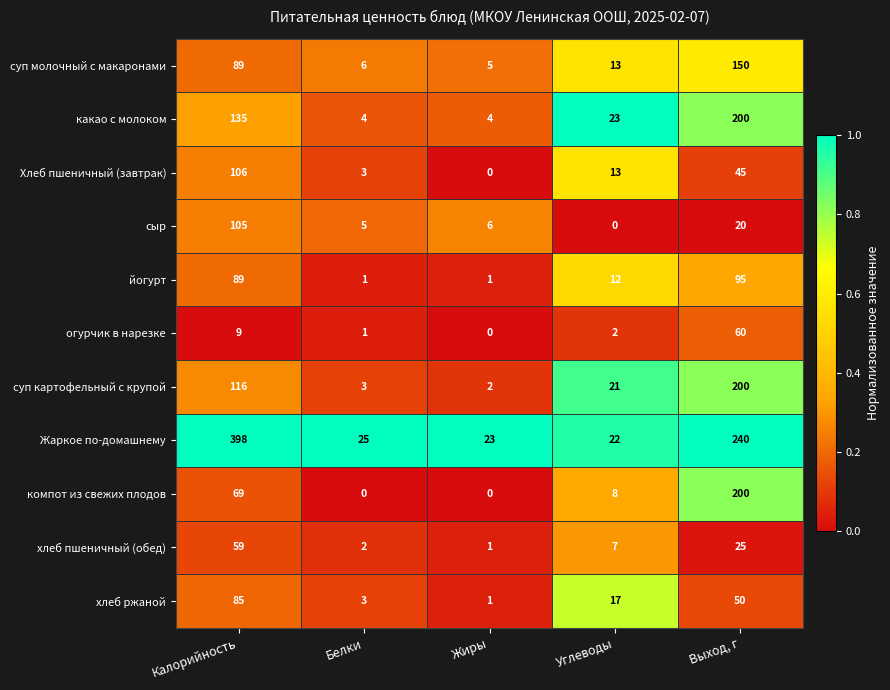

At which label does йогурт reach its peak?

Выход, г